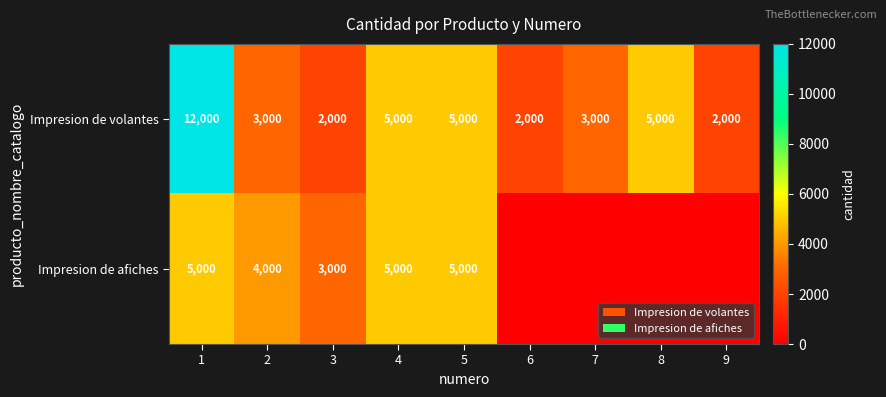

What is the sum of the Impresion de volantes values at 4 and 3?

7000